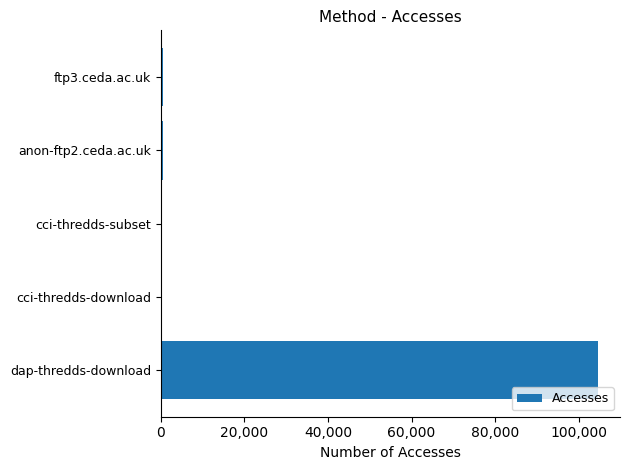

What is the maximum value shown in the chart?

104639